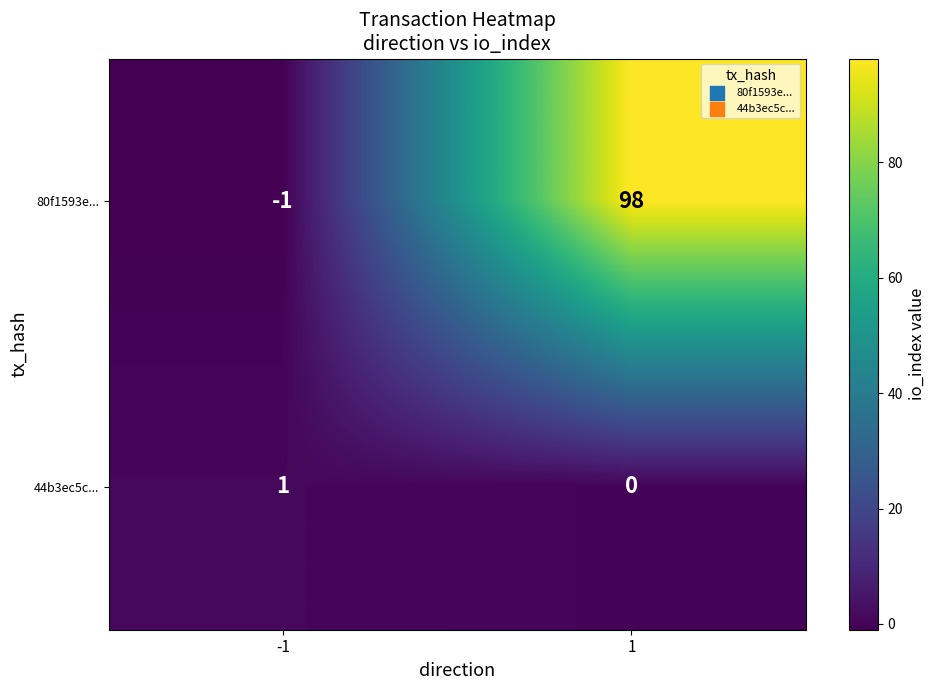

Which series has the widest spread of values?

80f1593e...